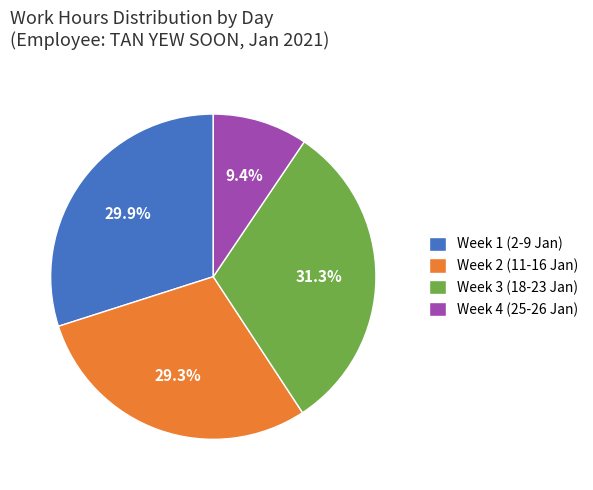

Is there any slice that represents more than half of the pie?

No